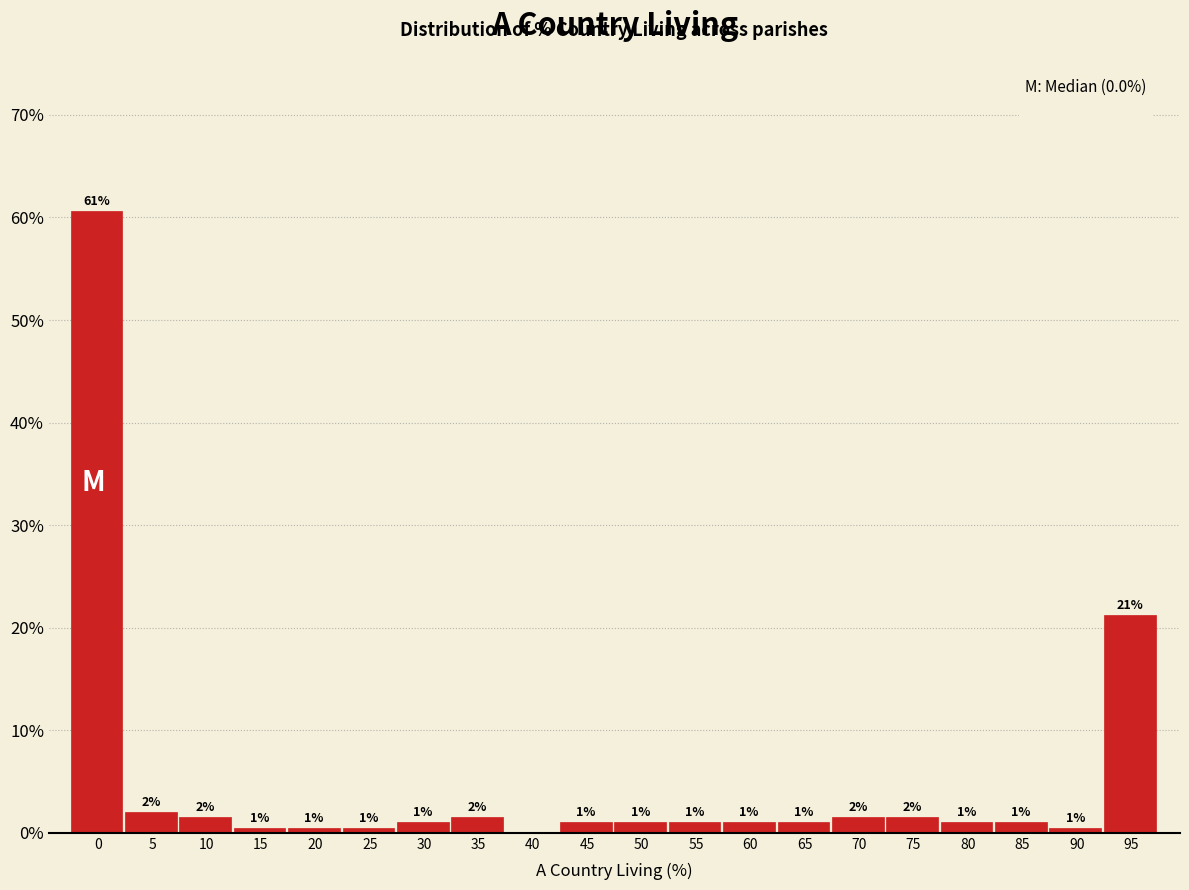

What is the greatest value displayed?

60.6